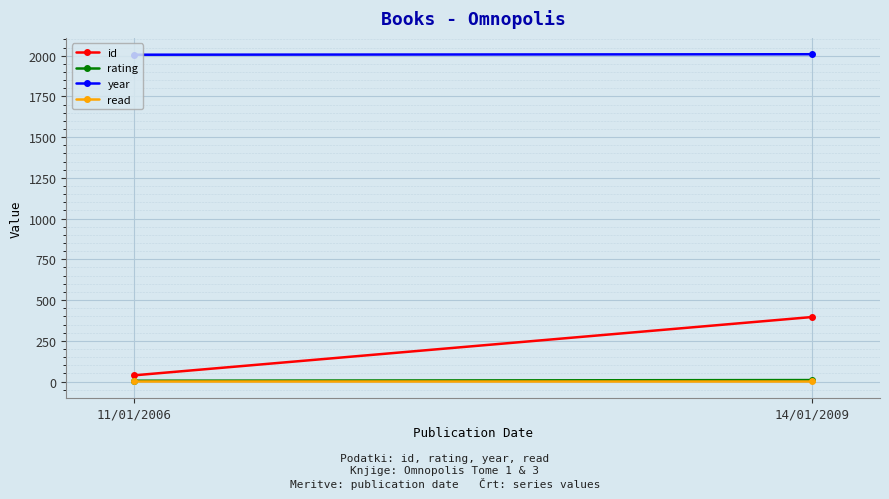

What is the total value across all series at 14/01/2009?

2415